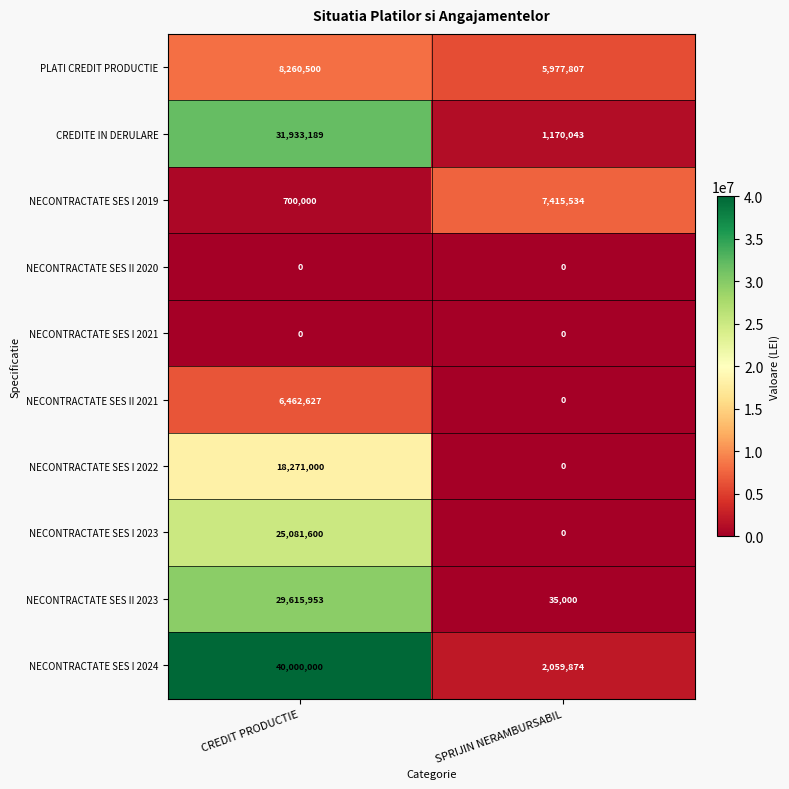

What is the minimum value for NECONTRACTATE SES I 2024?

2059874